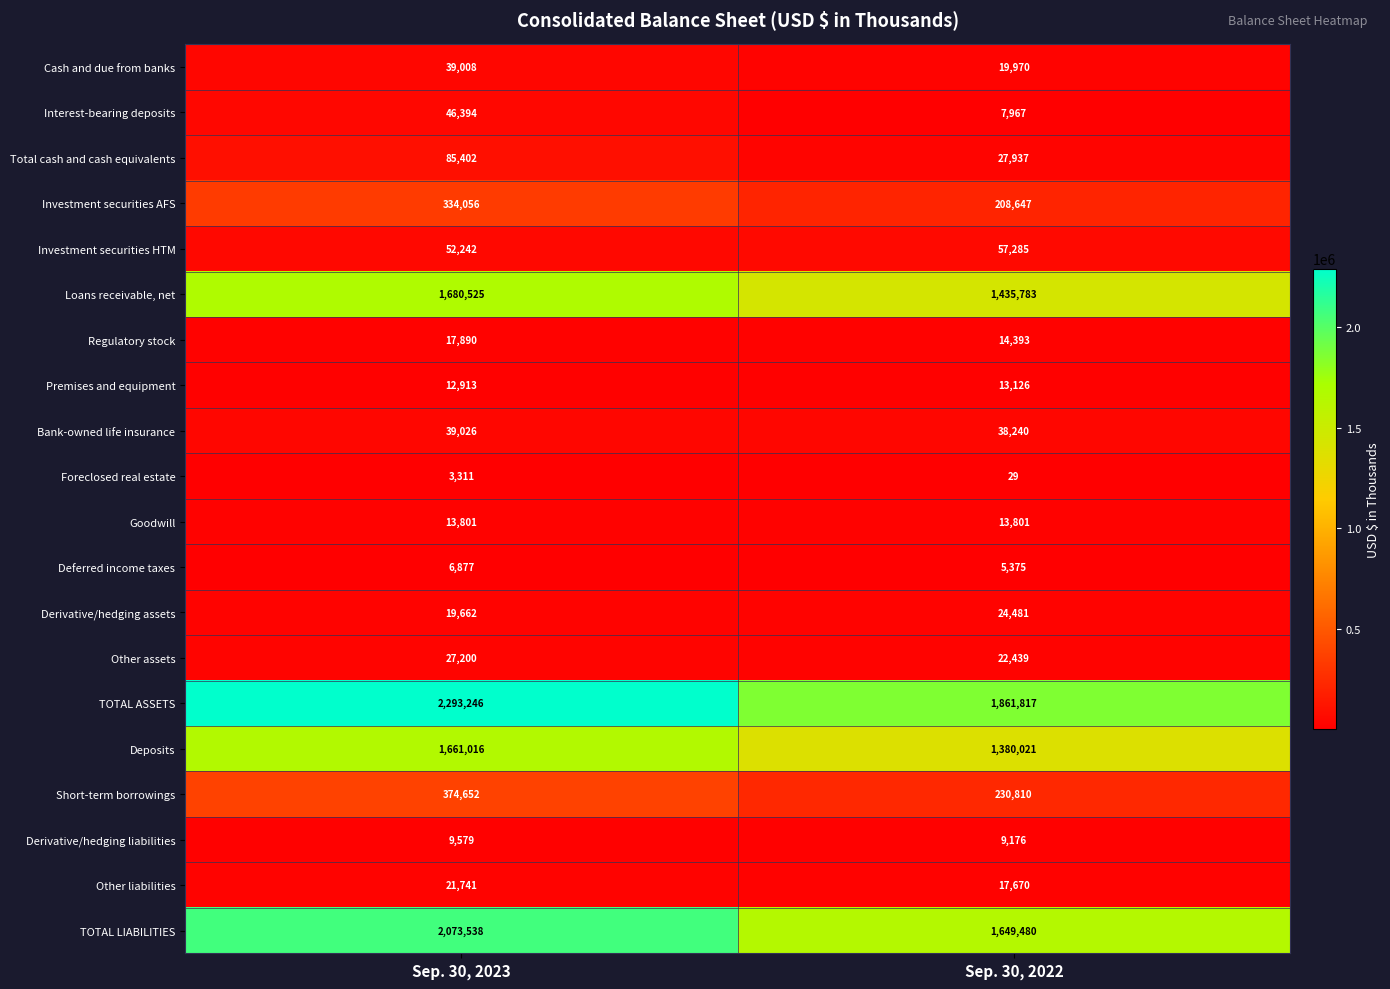

The Other liabilities series shows 21741 at Sep. 30, 2023. True or false?

True